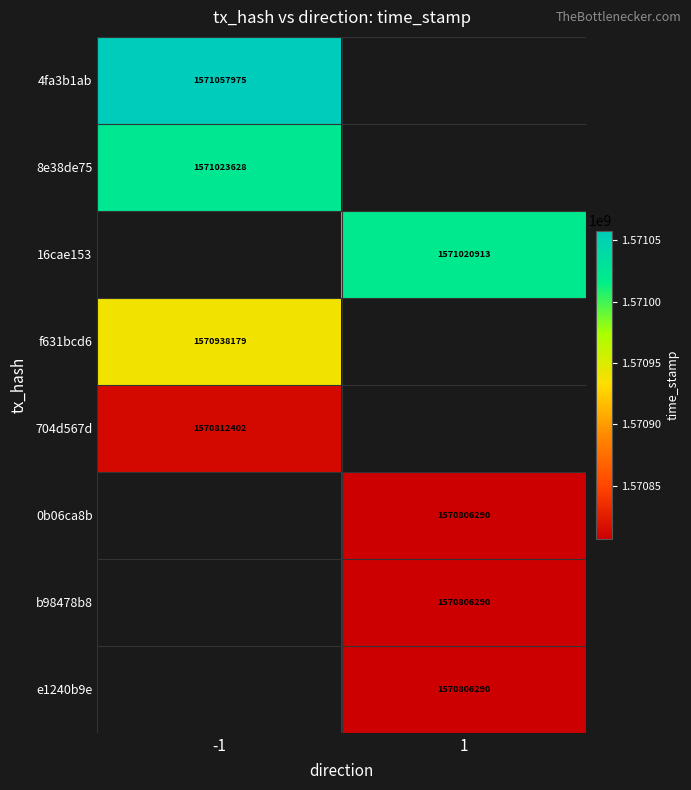

Is it true that 704d567d equals 1570812402 at -1?

True